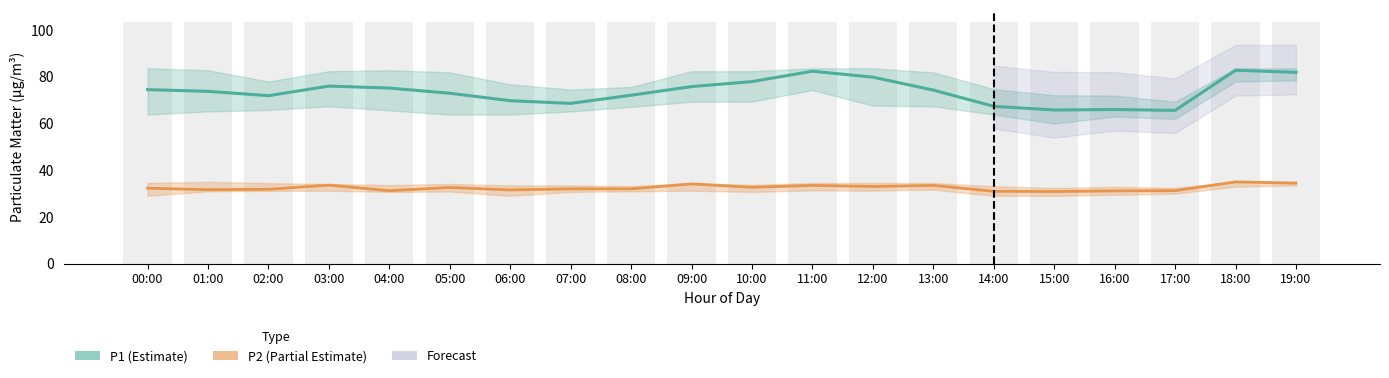

Rank the series at 01:00 from highest to lowest value.

P1 (Estimate), P2 (Partial Estimate)